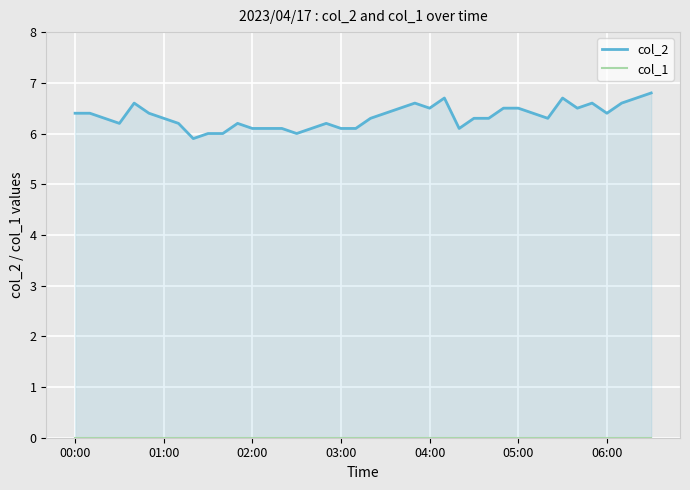

True or false: col_1 has more than 0 interior local peaks.

False